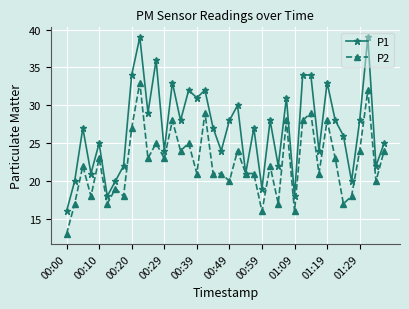

Count the number of categories in the chart.

40